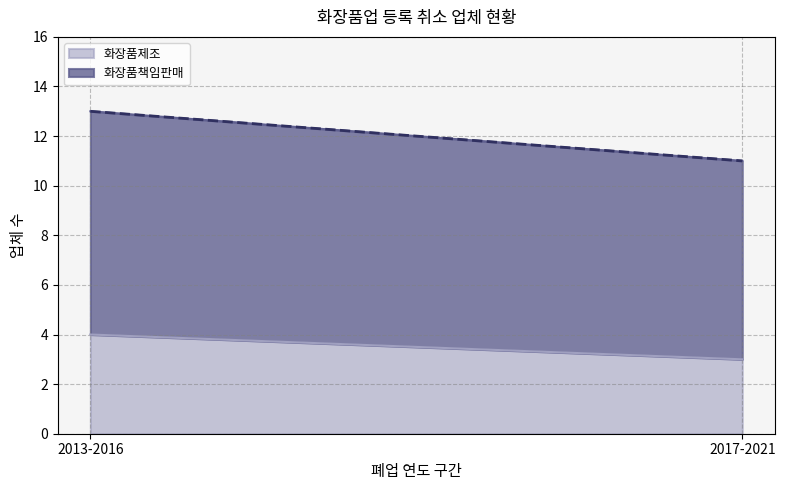

Does the chart display data point markers on the line(s)?

No